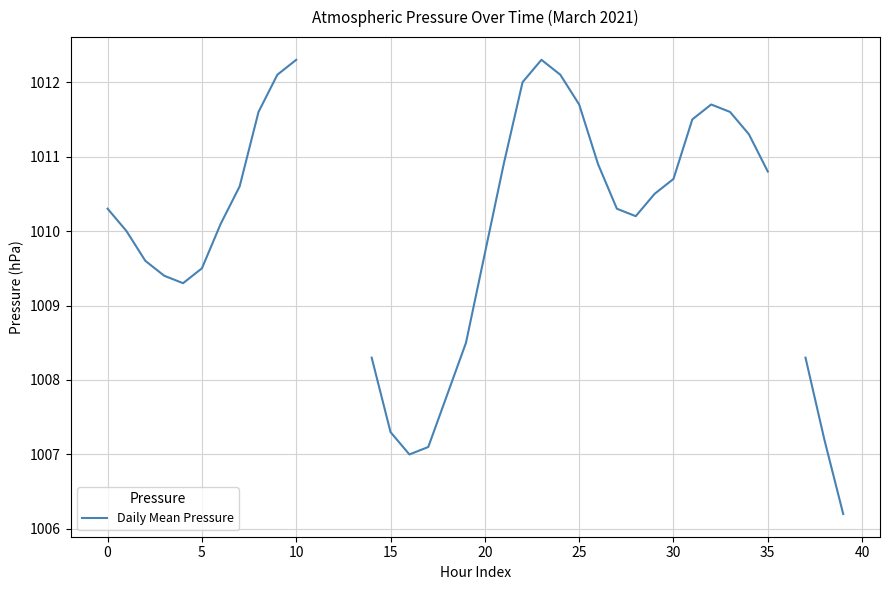

How many lines are shown in the chart?

1